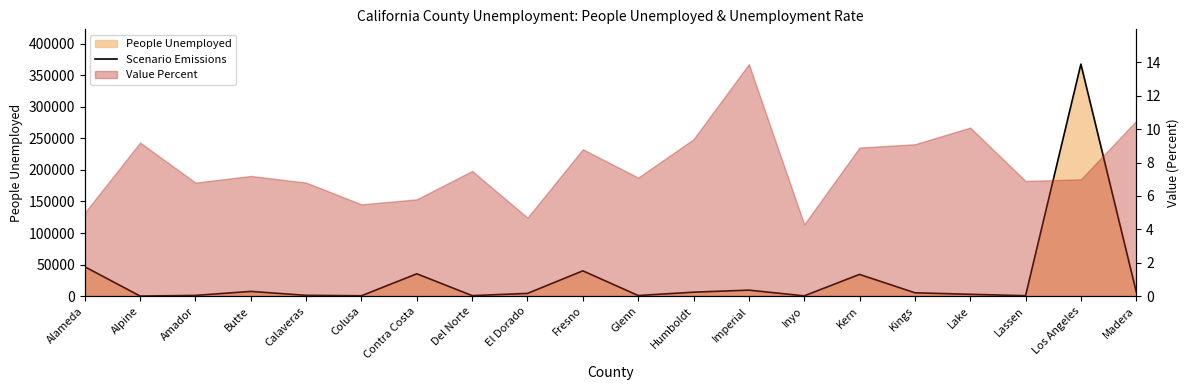

Reading left to right, list all the values displayed in this chart.

46498	53	1099	7446	1215	559	35366	750	4295	40039	924	6223	9461	377	34404	5259	2860	640	367715	6859